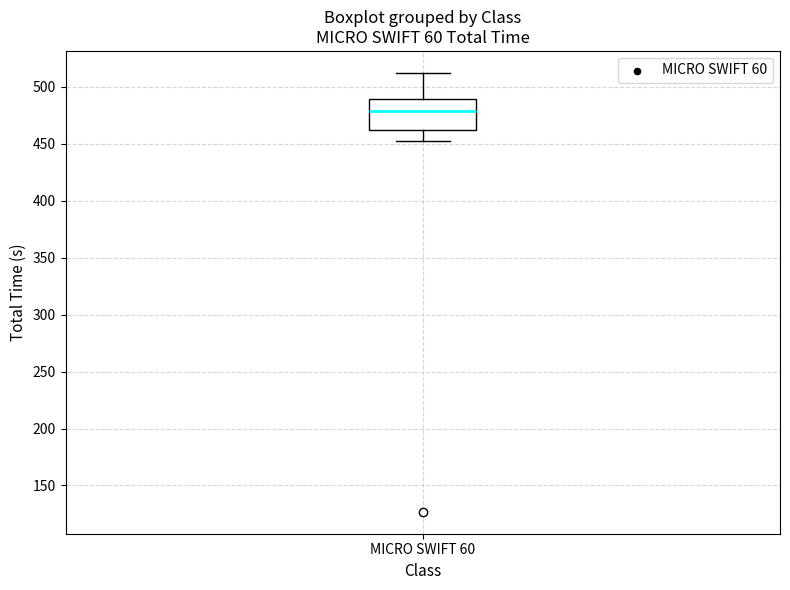

Transcribe this box plot: give where the median line is, the range the box spans, and where the two whiskers end, as read against the y-axis. The values are not printed on the chart, so give them approximately, as read against the axis.

median 480, box 460 to 490, whiskers 455 to 510